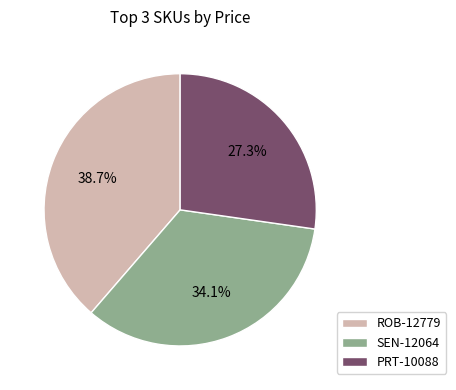

How many segments does this pie chart have?

3